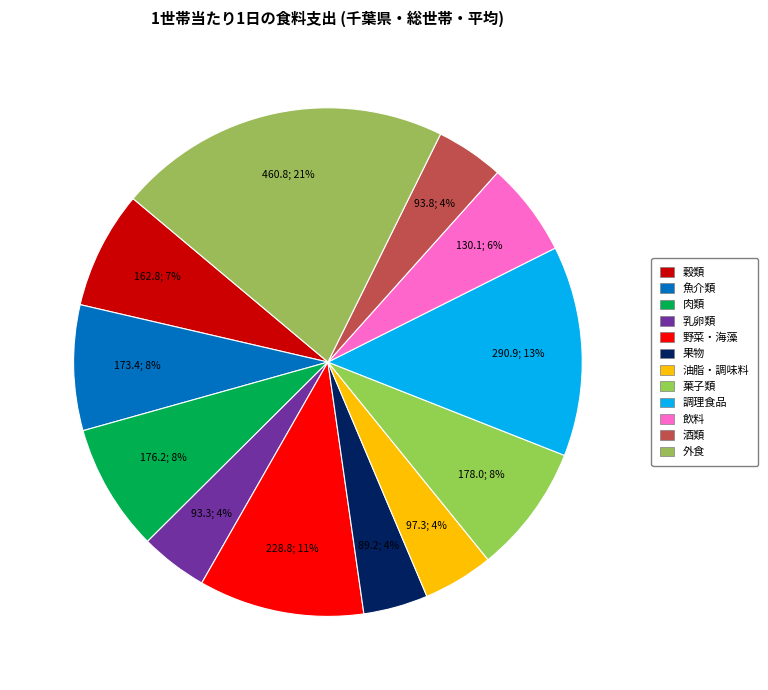

How many segments does this pie chart have?

12